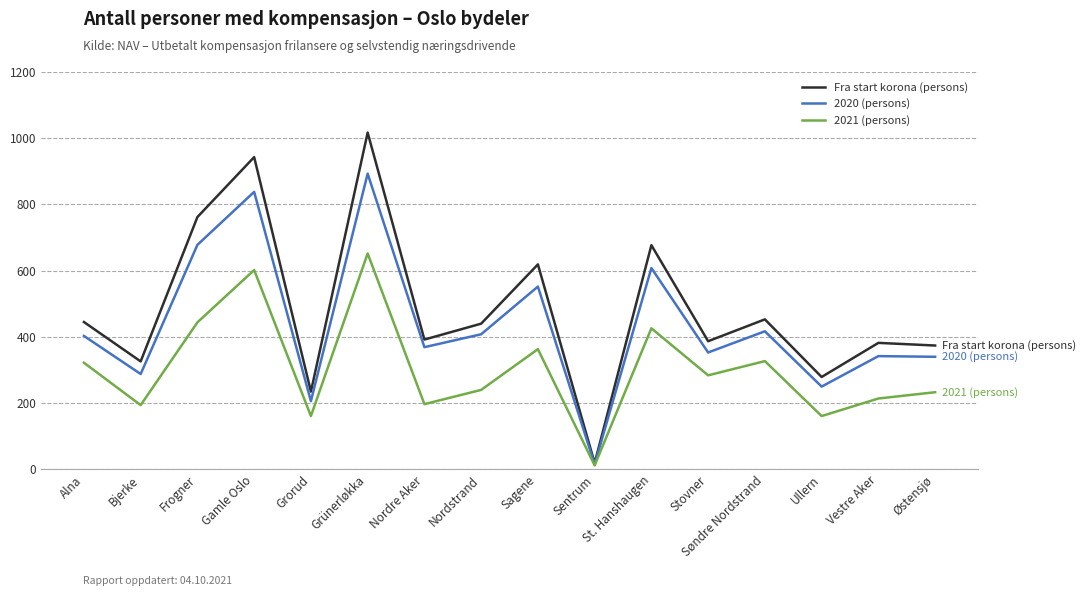

At which category is the sum across all series the highest?

Grünerløkka